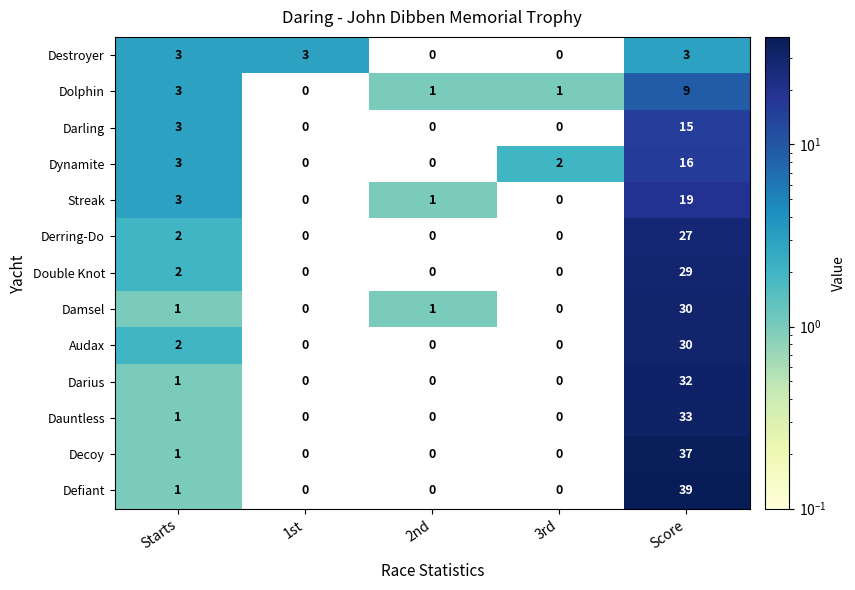

What is the total value across all series at 1st?

3